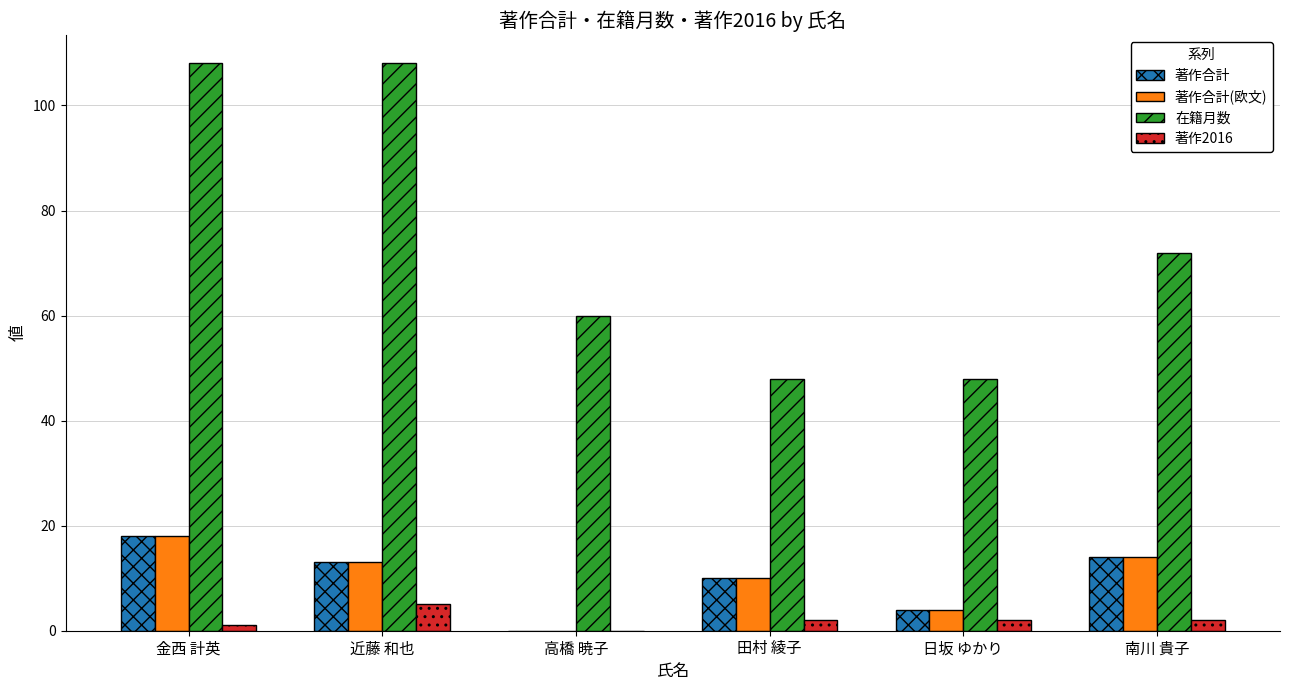

Which series has the largest total across all categories?

在籍月数